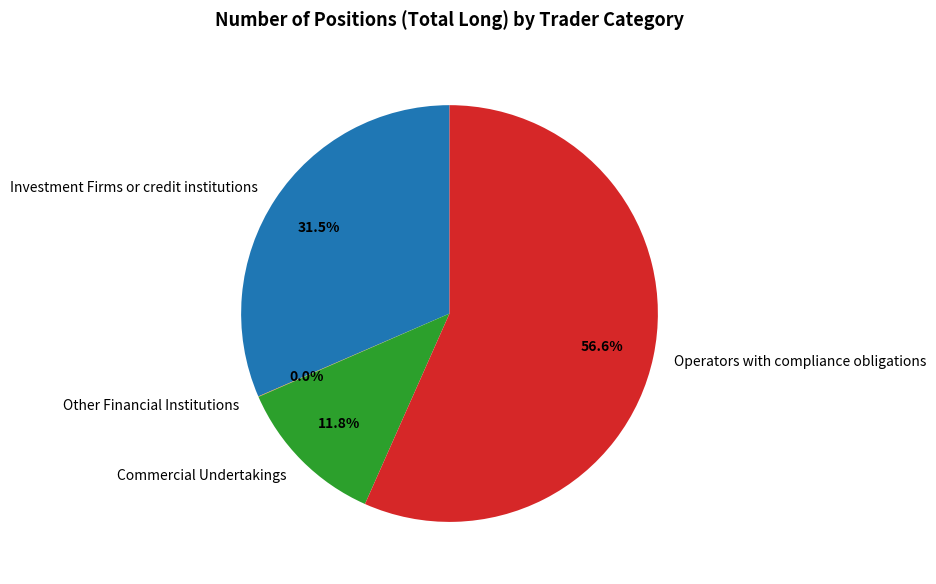

Which slice is the largest?

Operators with compliance obligations